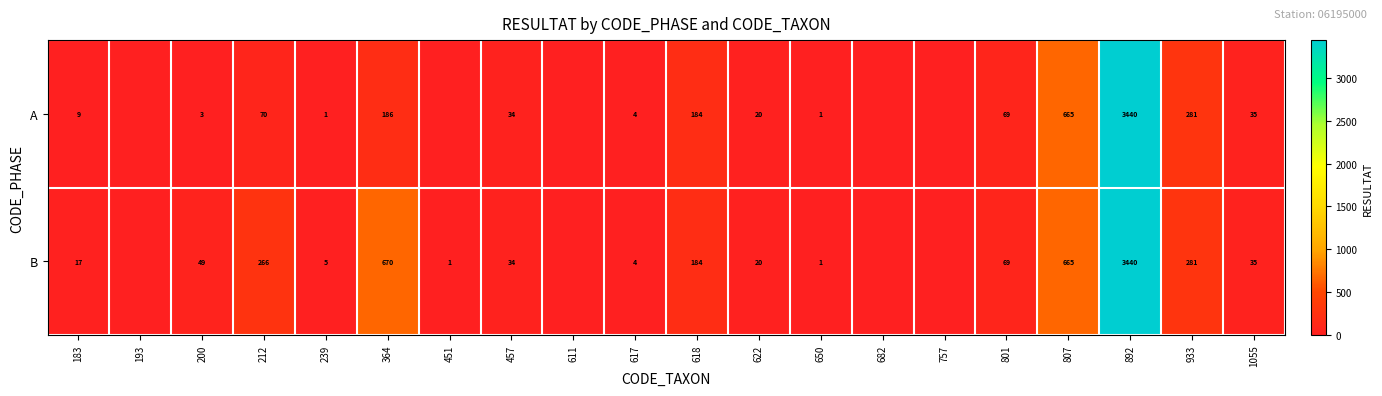

Is the value of A at 650 greater than the value of B at 200?

No